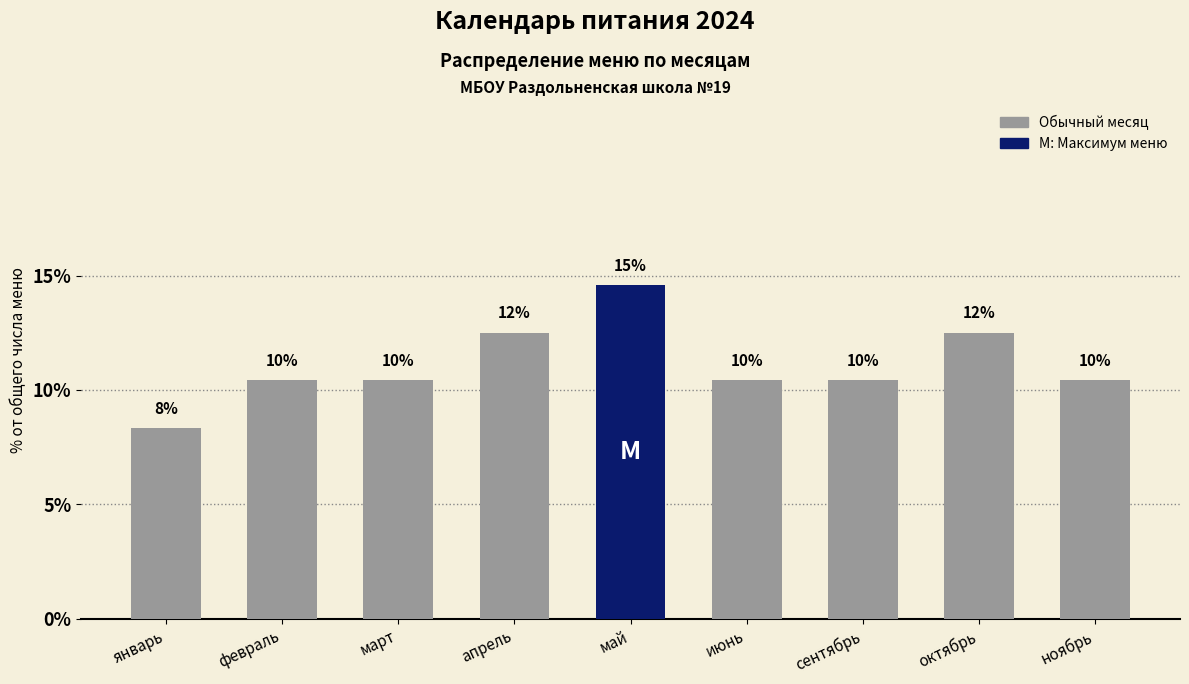

How many bars are there in total?

9